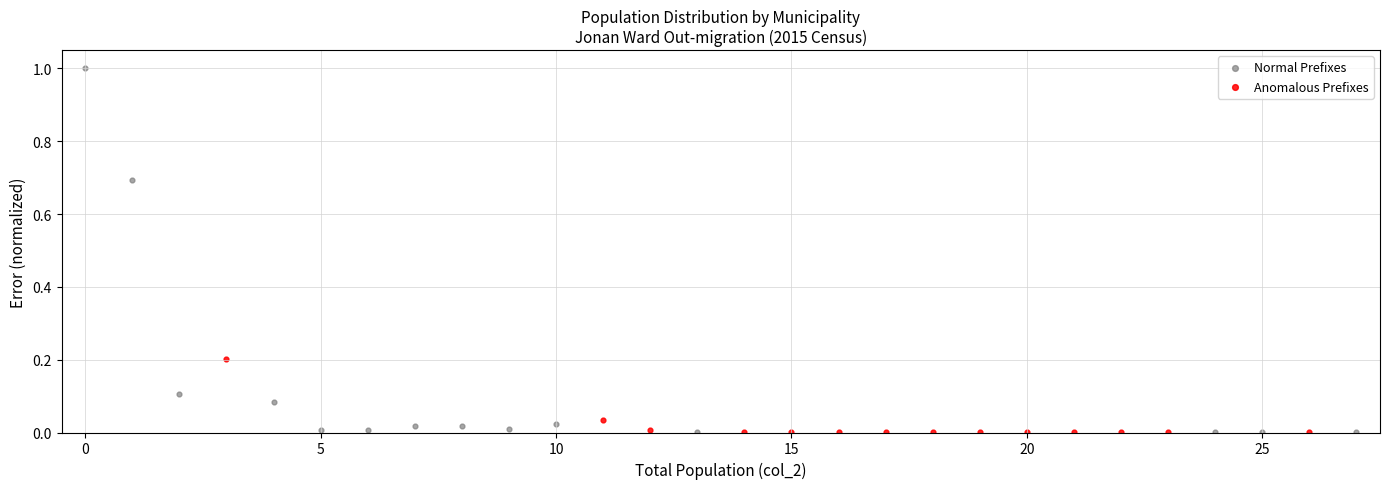

Which series contains the highest Y value?

Normal Prefixes